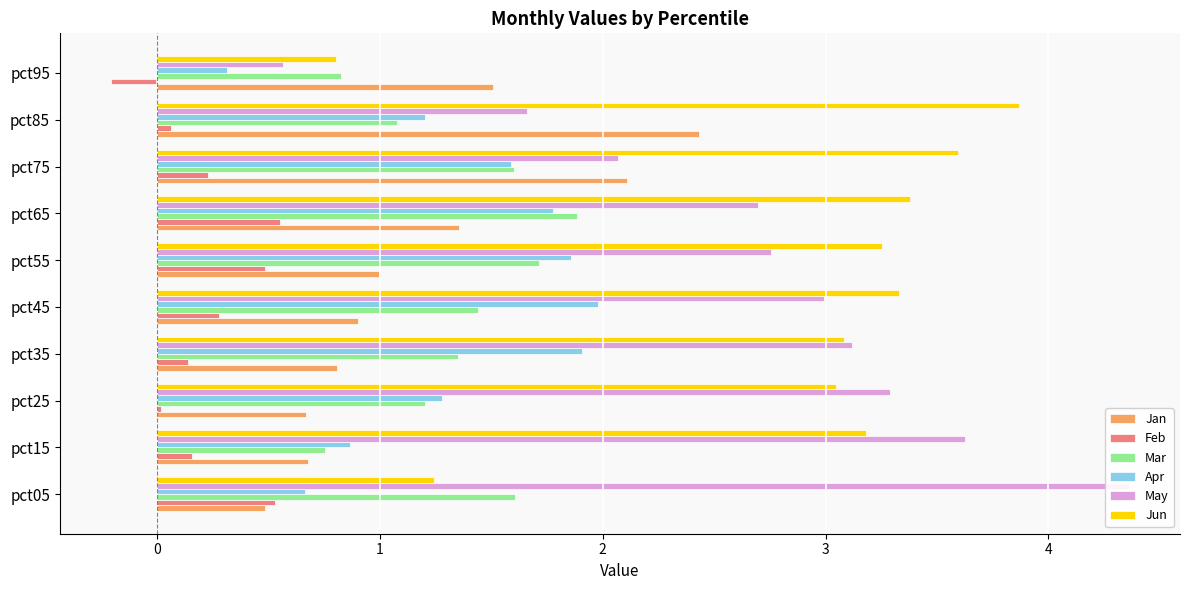

What position from the left is 5?

7